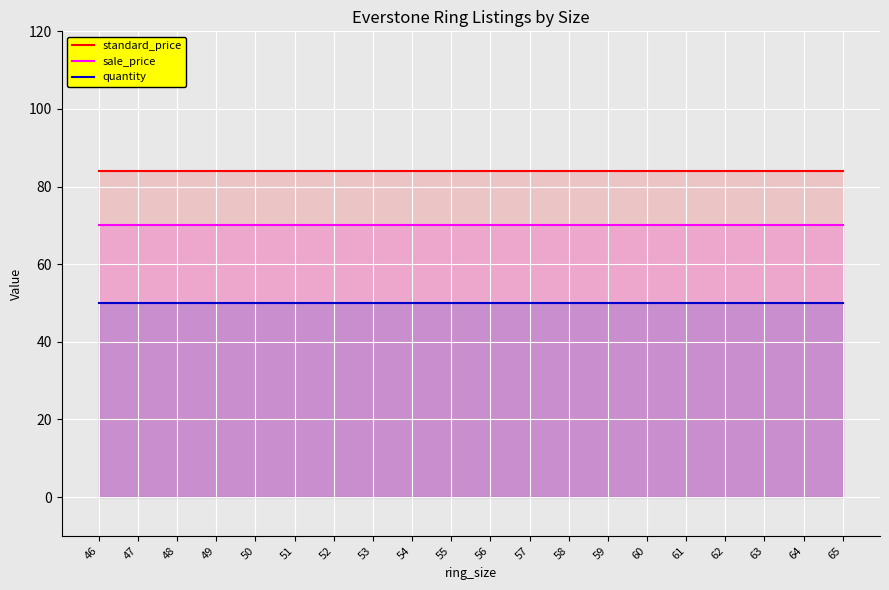

Between 46 and 63, which series saw the biggest shift?

standard_price